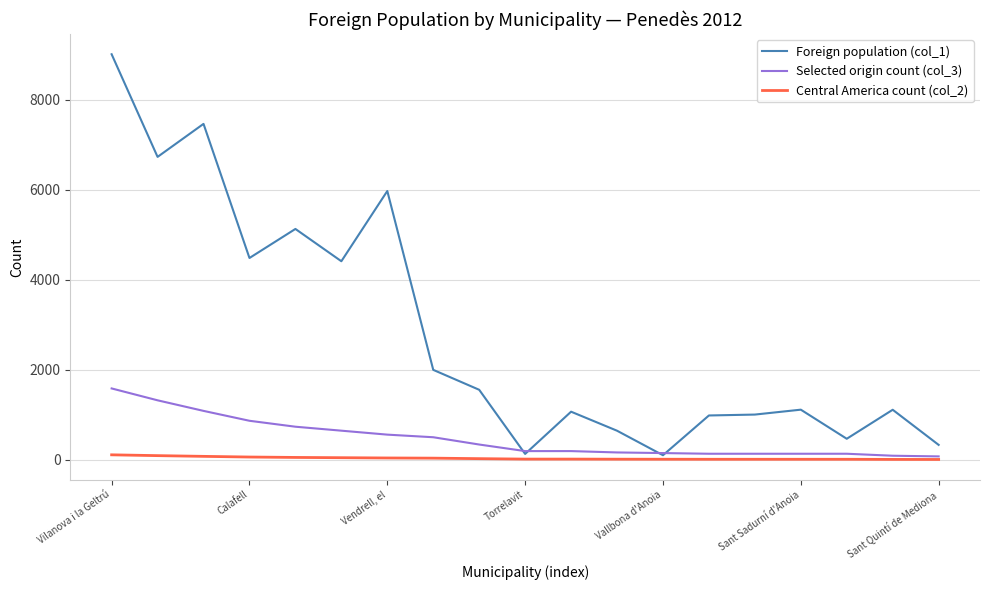

What is the maximum value for Central America count (col_2)?

108